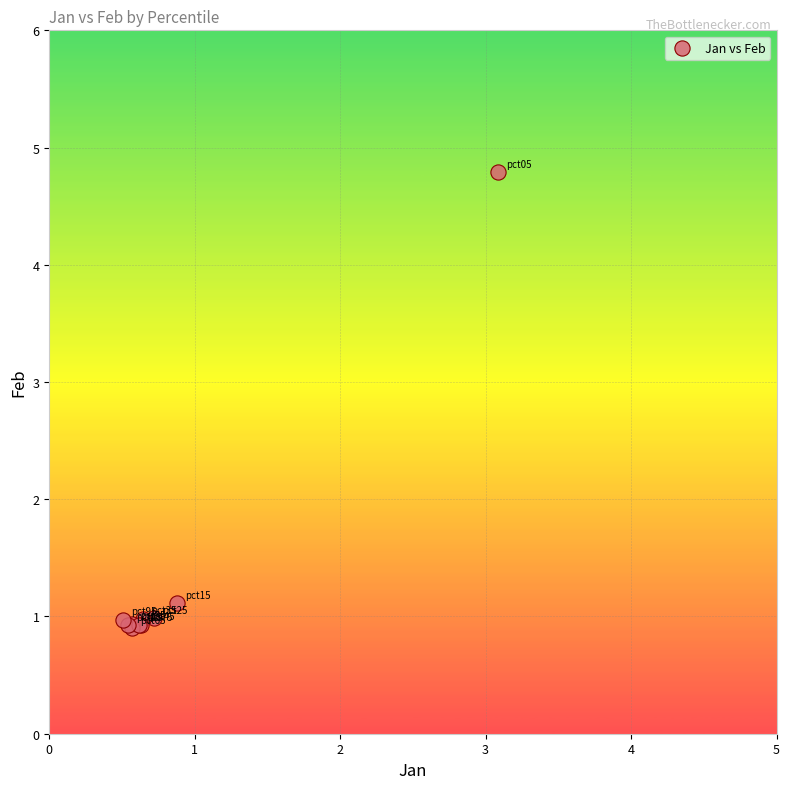

What Y value in the scatter plot is closest to 2?

1.1